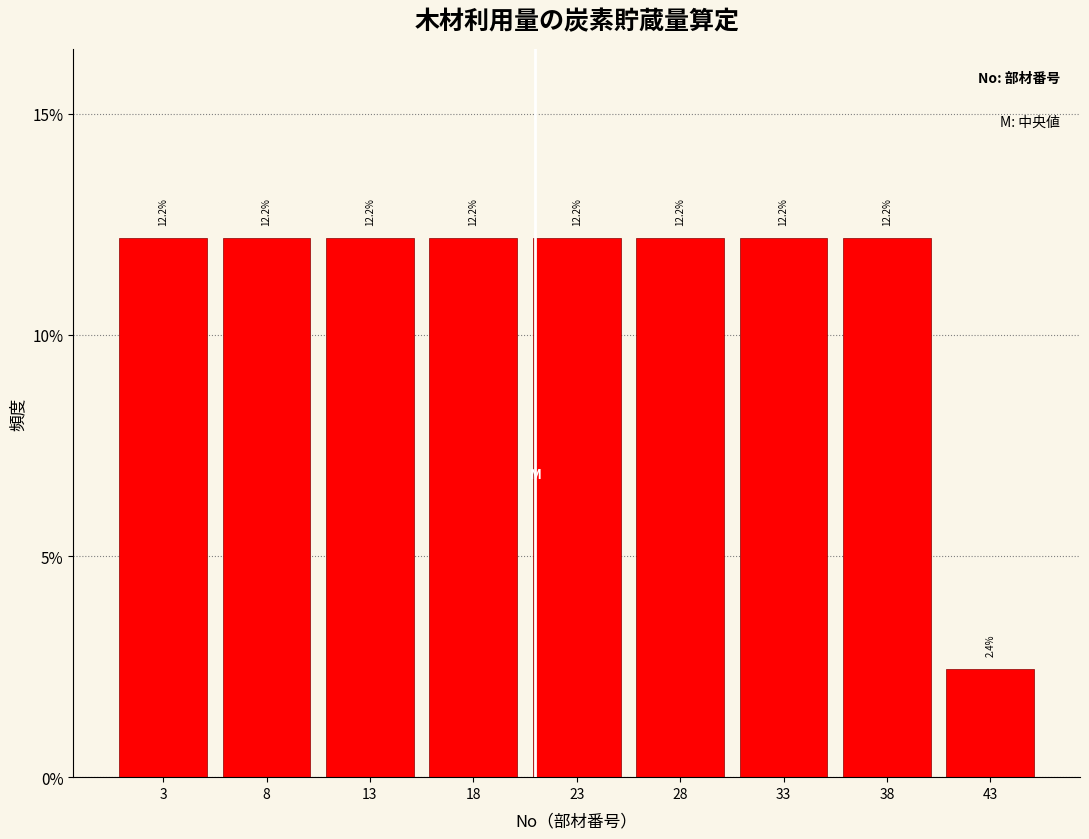

Reading left to right, transcribe this chart: for each bar, give the range it covers on the x-axis and its height.

0.5 to 5.5: 12.2
5.5 to 10.5: 12.2
10.5 to 15.5: 12.2
15.5 to 20.5: 12.2
20.5 to 25.5: 12.2
25.5 to 30.5: 12.2
30.5 to 35.5: 12.2
35.5 to 40.5: 12.2
40.5 to 45.5: 2.4